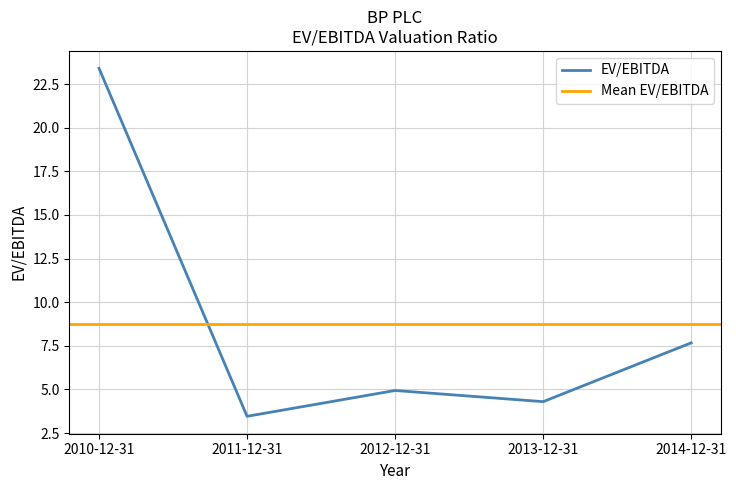

What is the average value?

8.8